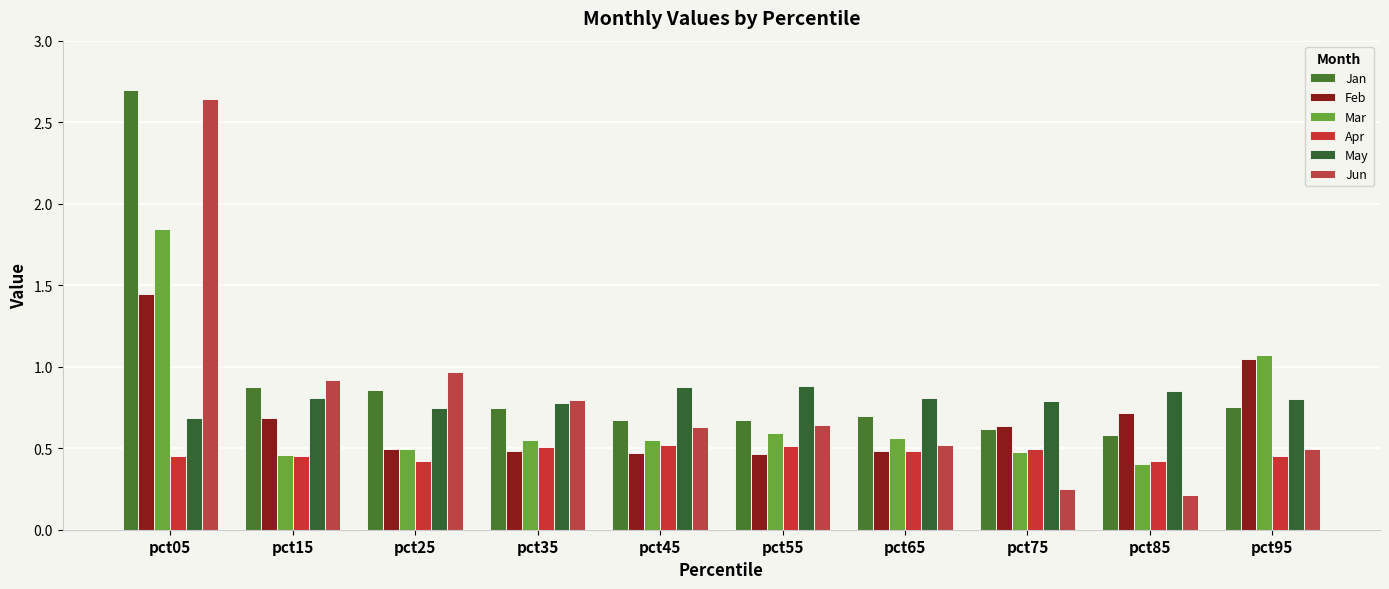

Between pct85 and pct35, which is larger?

pct35